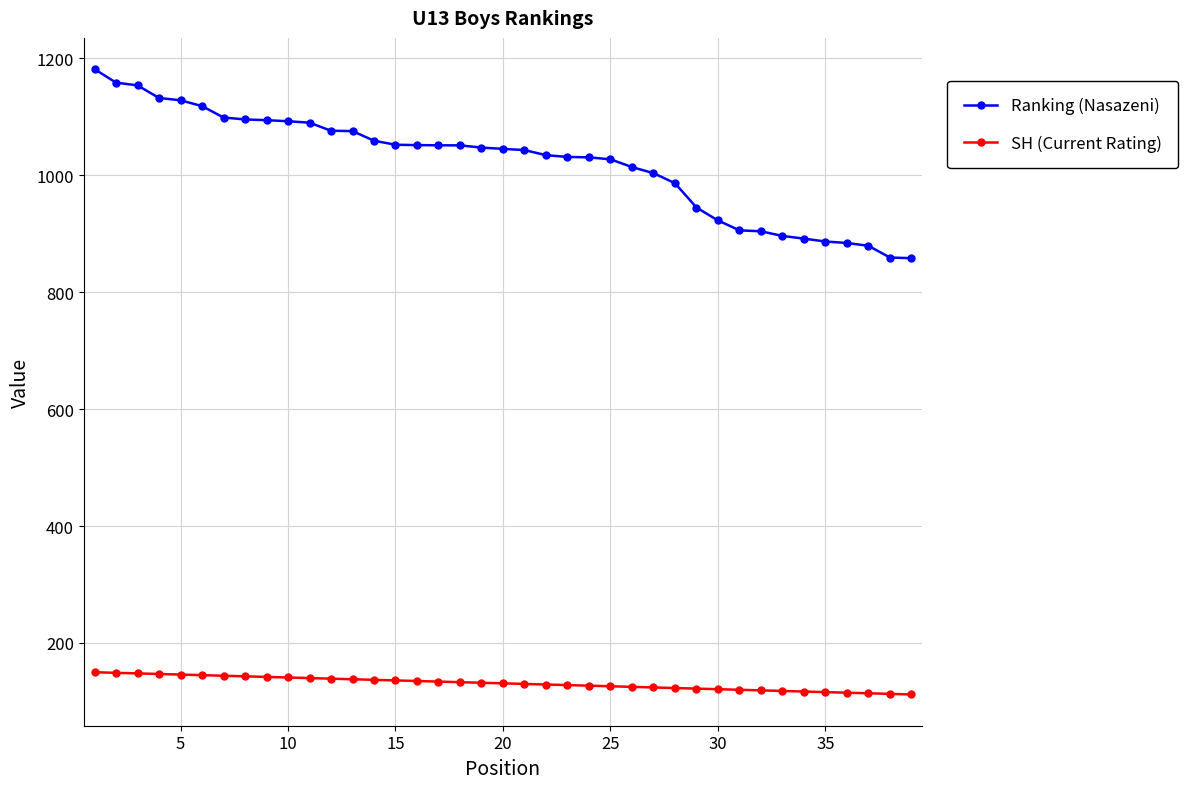

What is the difference between the maximum and minimum values in the SH (Current Rating) series?

38.0